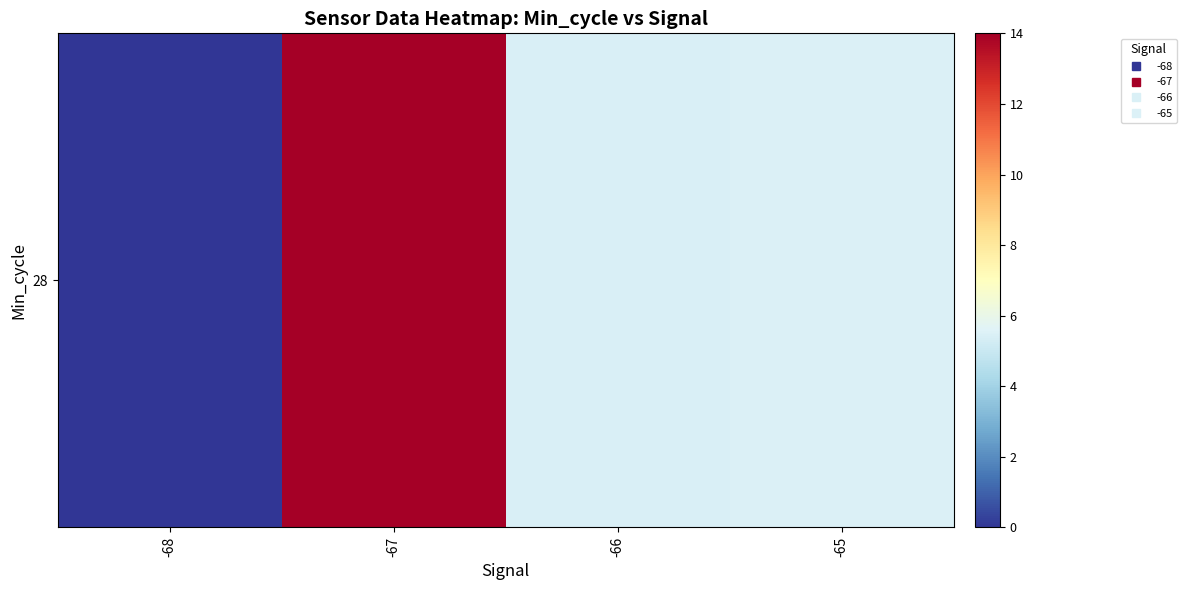

Reading right to left, extract all data points from this chart.

-65=5.5	-66=5.4	-67=14.0	-68=0.0